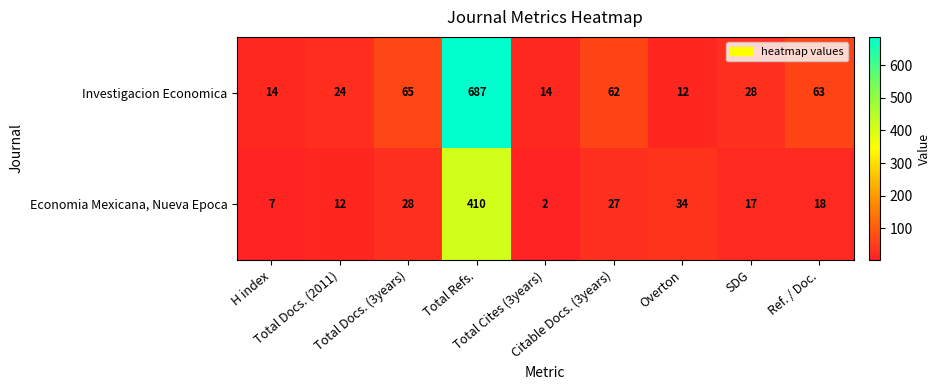

At which category is the sum across all series the highest?

Total Refs.